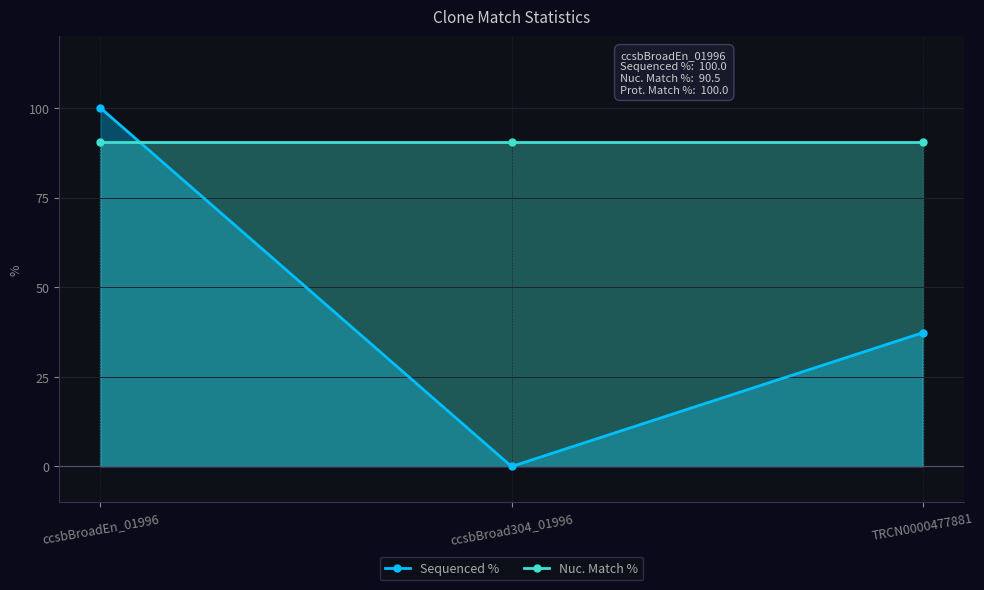

At which label is Sequenced % closest to 50?

TRCN0000477881